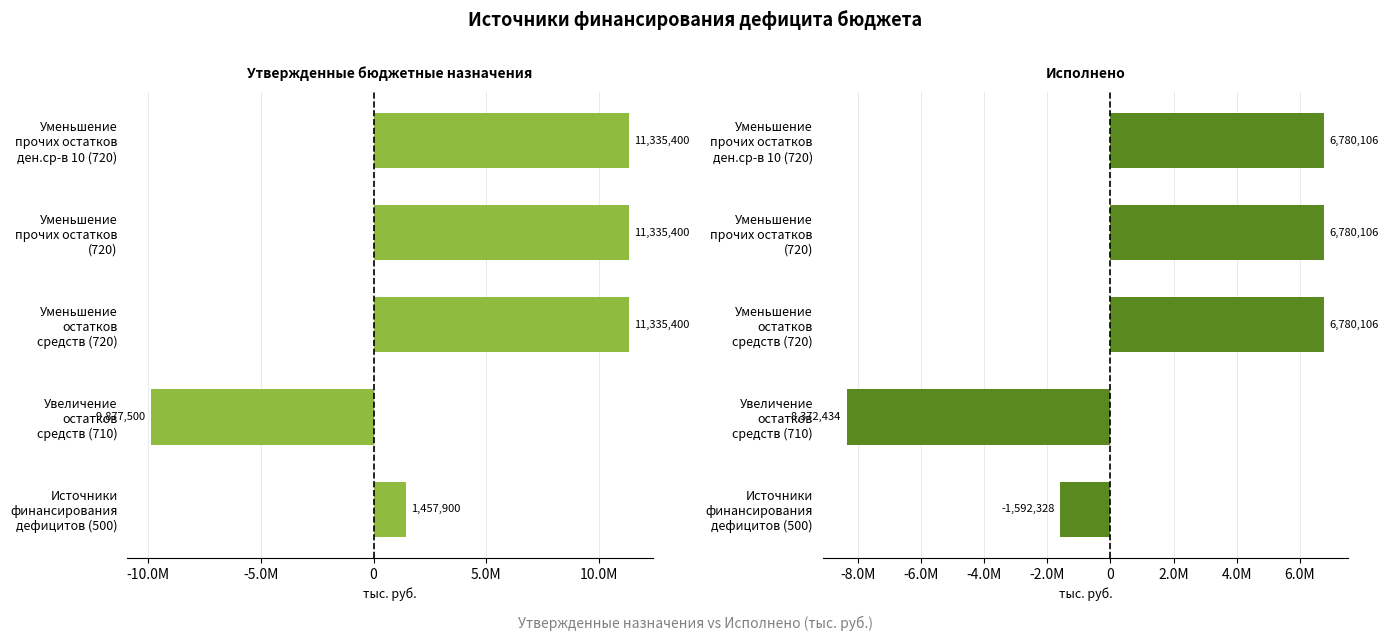

How many negative values does the Исполнено series have?

2